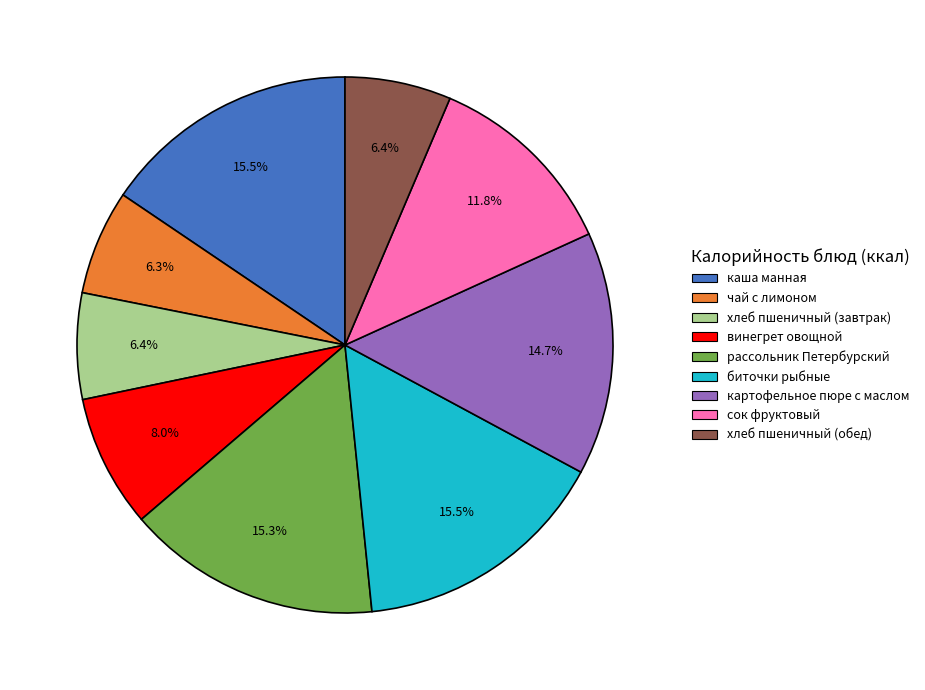

Combined, do биточки рыбные and сок фруктовый account for over 50%?

No